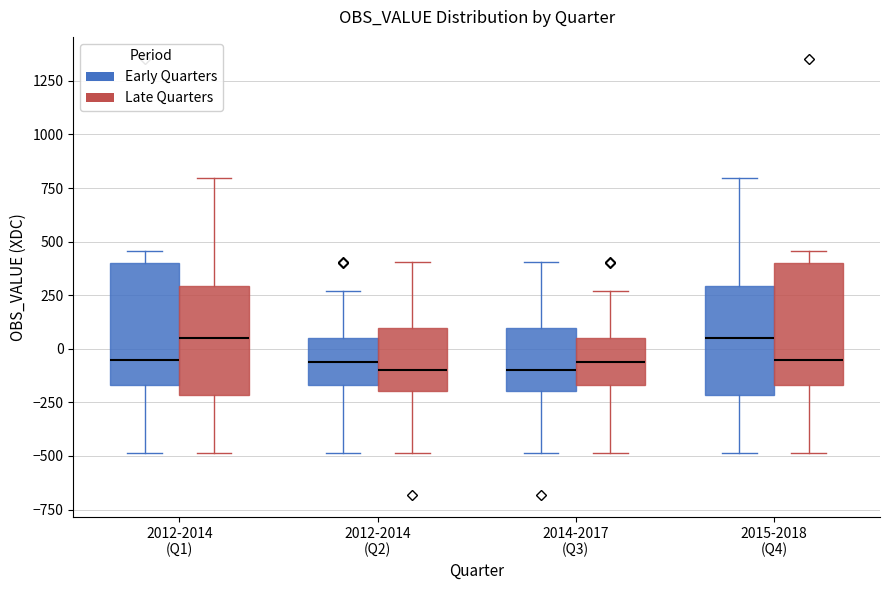

Where does the lower whisker of the box for 2012-2014 (Q1) (Late Quarters) end on the y-axis? The values are not printed on the chart, so give them approximately, as read against the axis.

-500